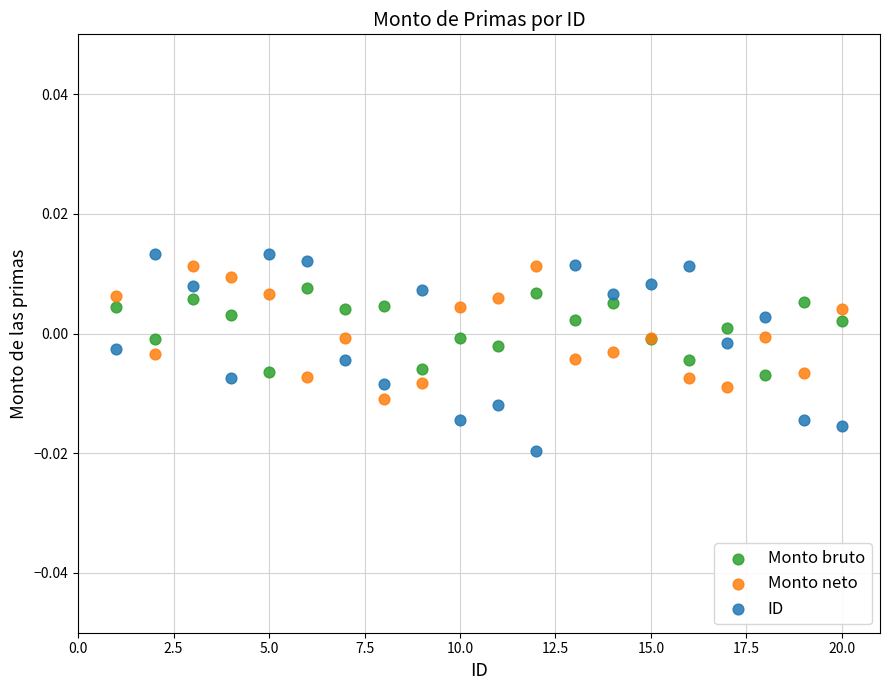

What are all the series names shown in the legend?

Monto bruto, Monto neto, ID